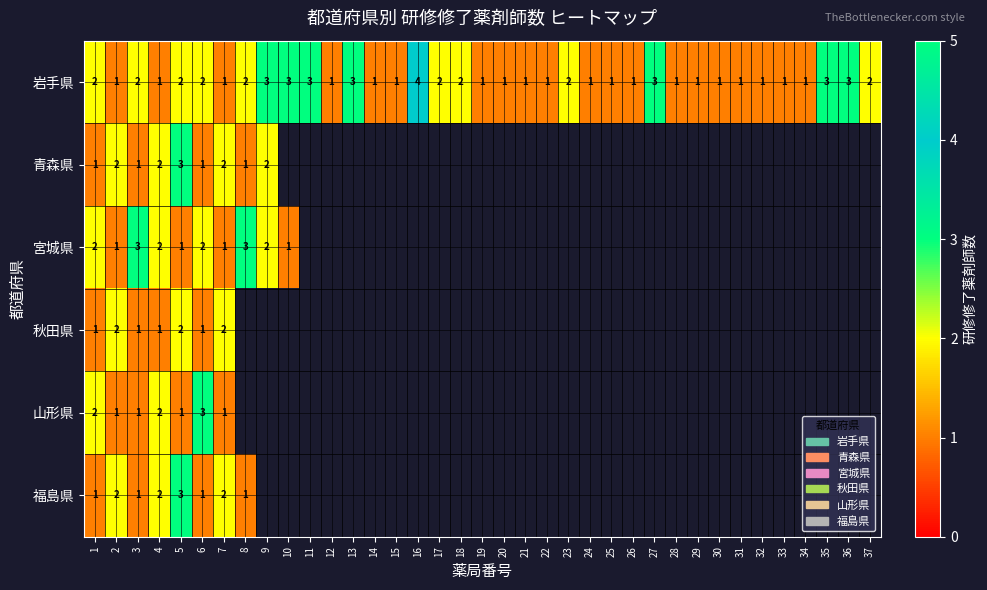

The 宮城県 series shows 2 at 4. True or false?

True